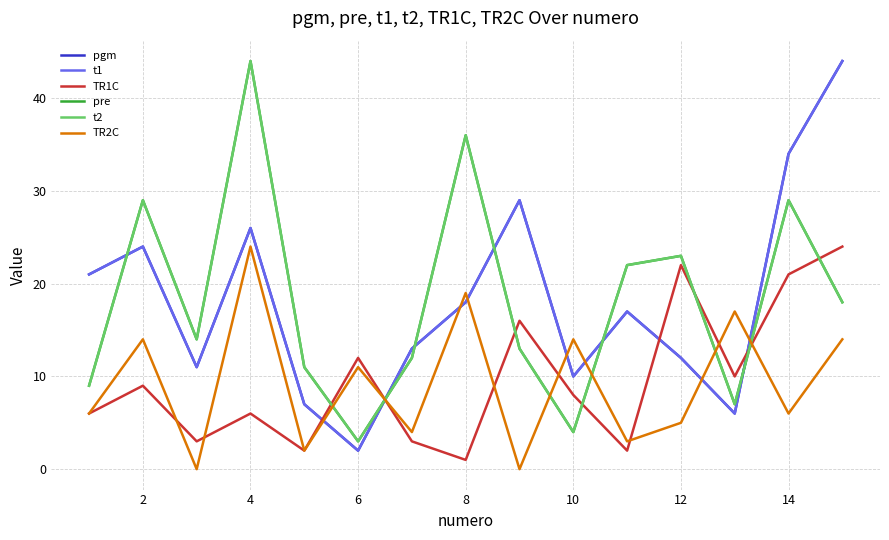

How many lines are shown in the chart?

6